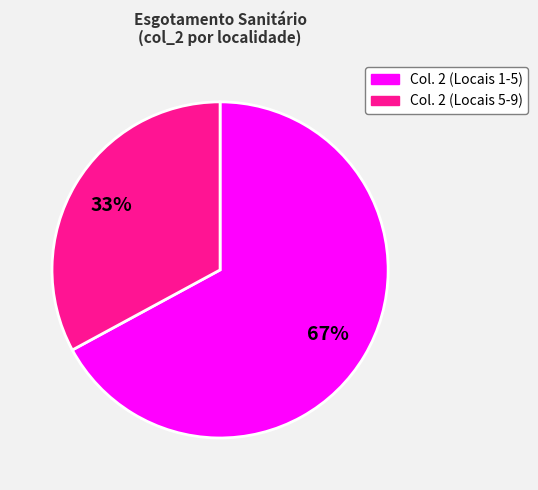

To the nearest percent, what is the average slice percentage?

50%